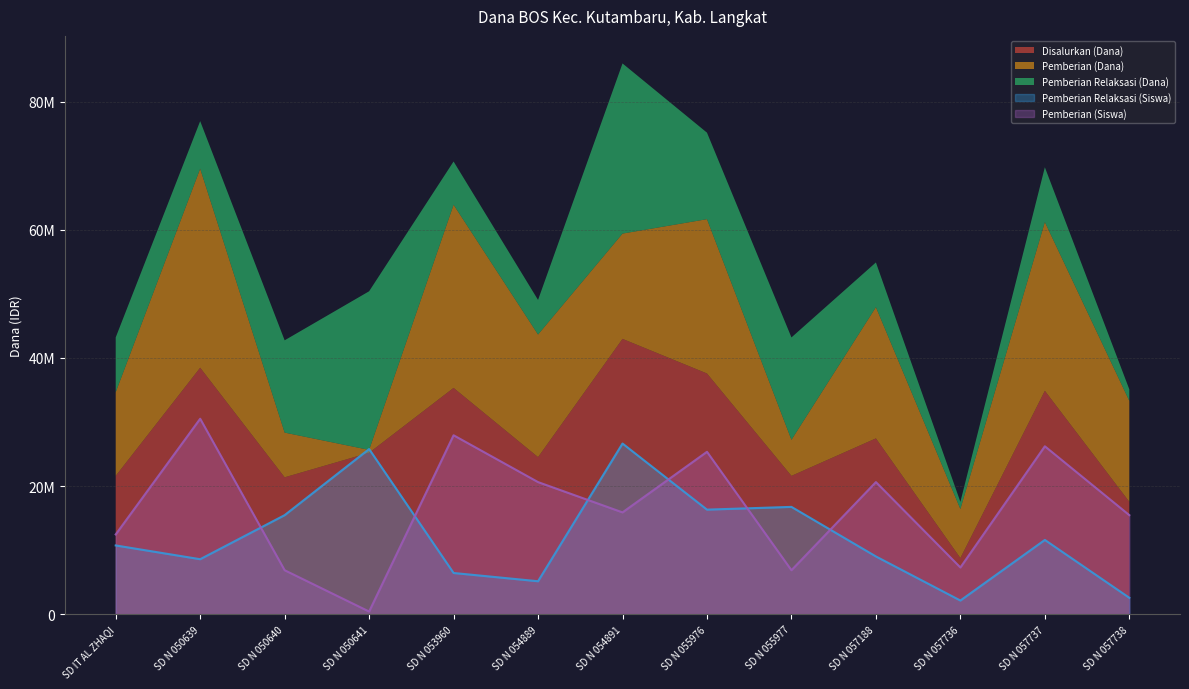

How many lines are shown in the chart?

5